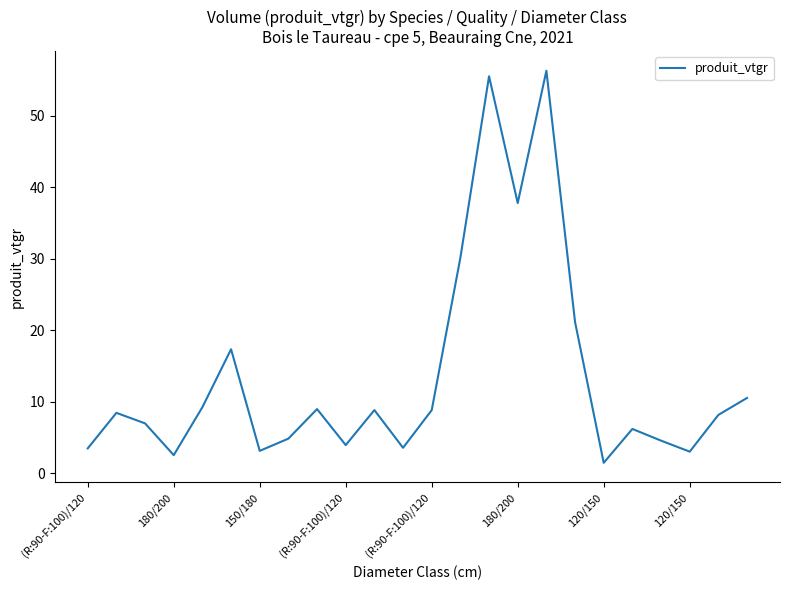

What is the minimum value shown in the chart?

1.5